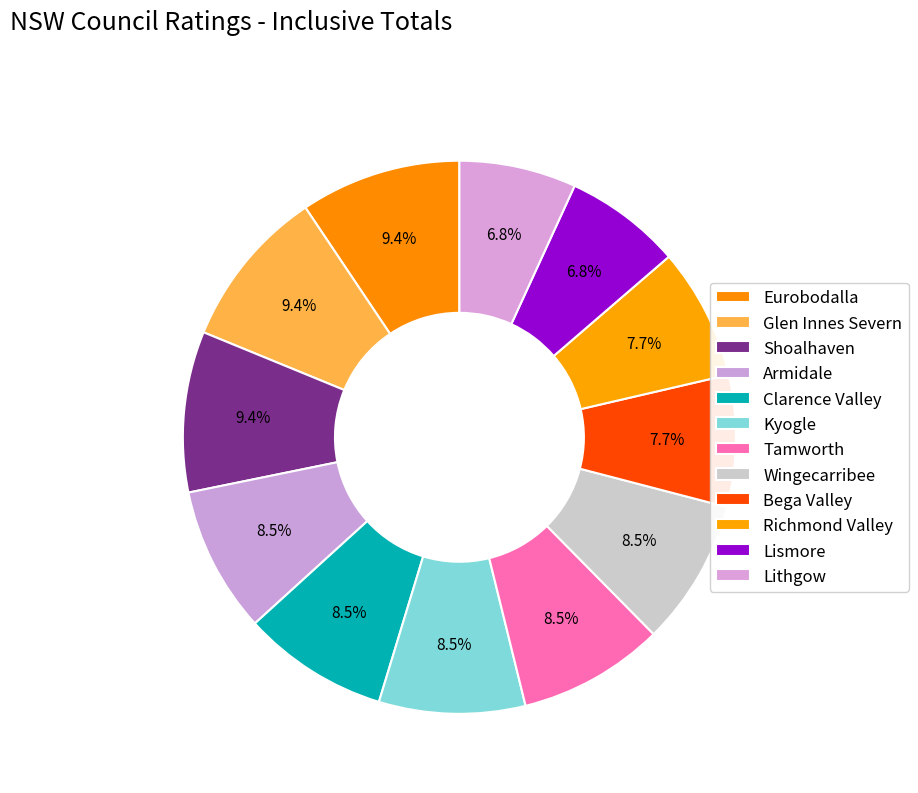

To the nearest percent, what is the difference between the largest and smallest slice percentages?

3%